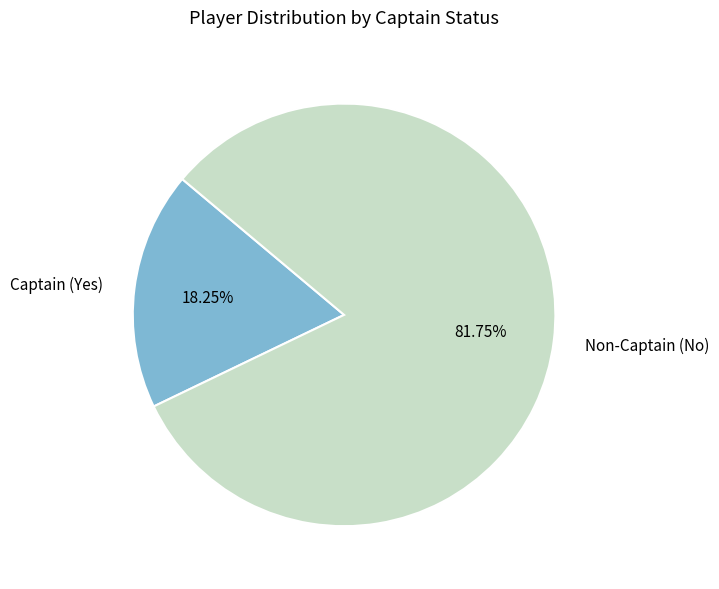

Combined, do Captain (Yes) and Non-Captain (No) account for over 50%?

Yes